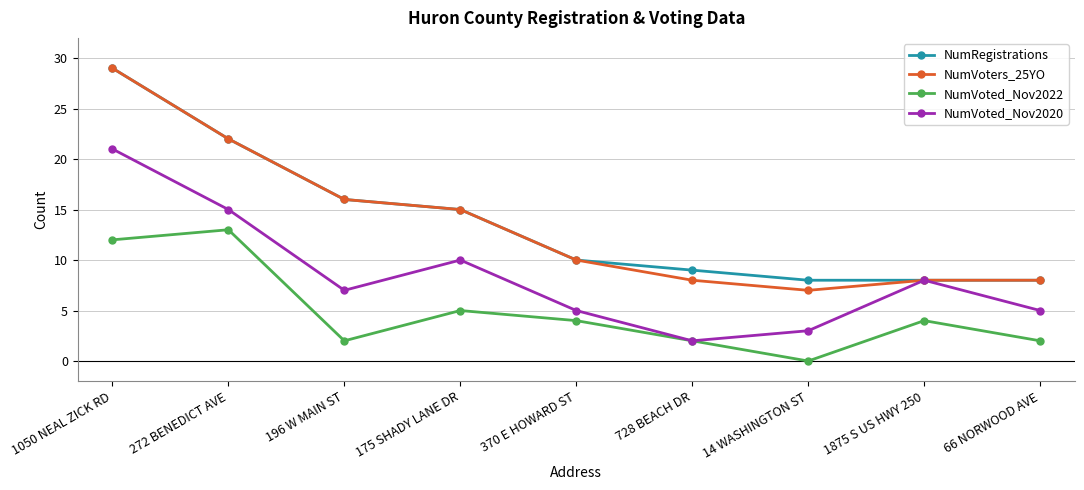

At which category is the sum across all series the highest?

1050 NEAL ZICK RD